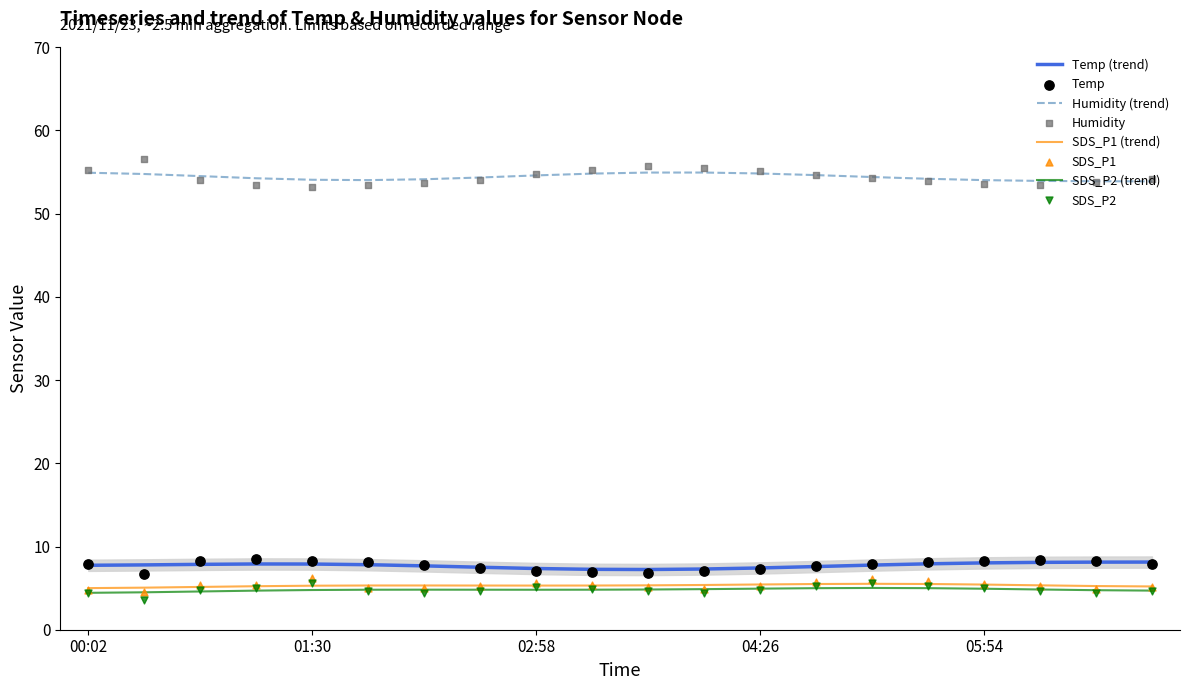

Which series contains the lowest Y value?

SDS_P2